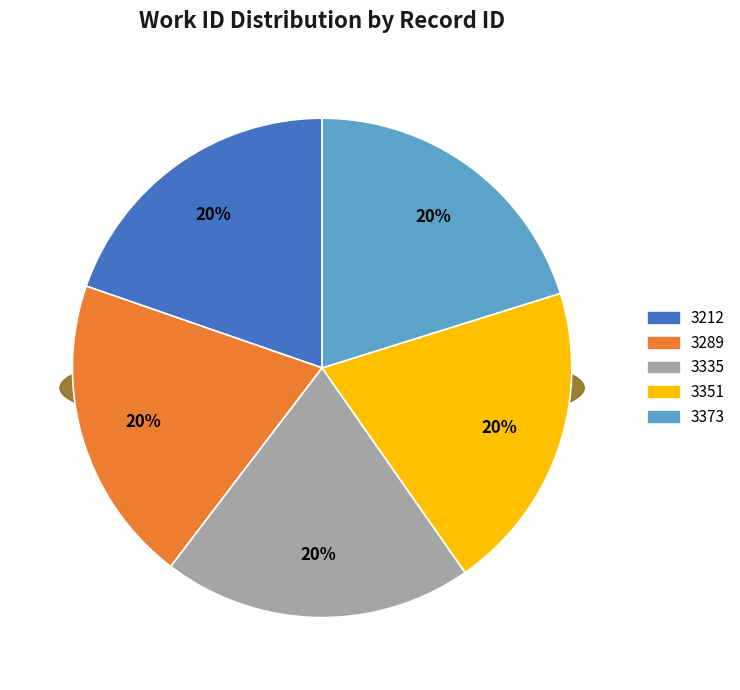

Is there any slice that represents more than half of the pie?

No